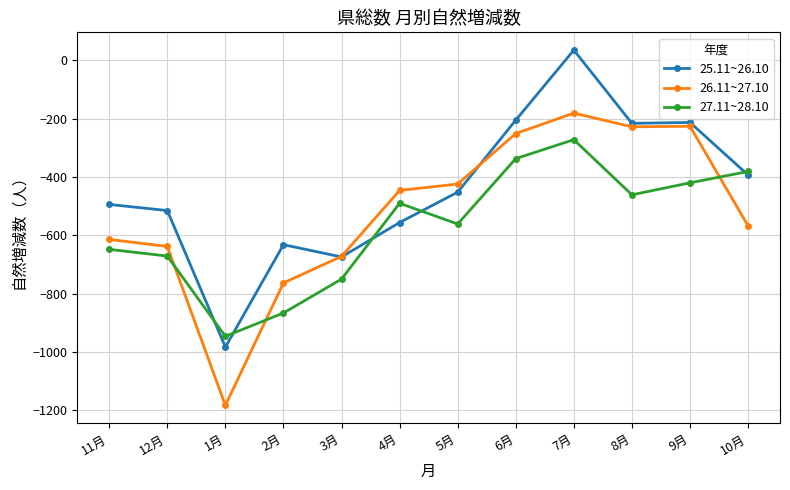

True or false: 25.11~26.10 has more than 0 interior local peaks.

True